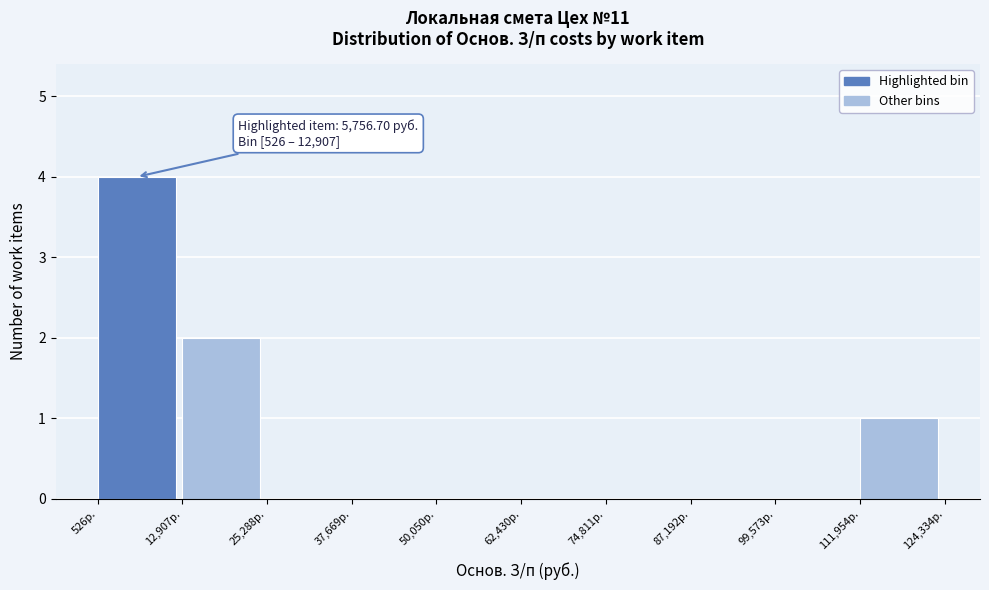

Which range on the x-axis has the tallest bar?

0 to 12000